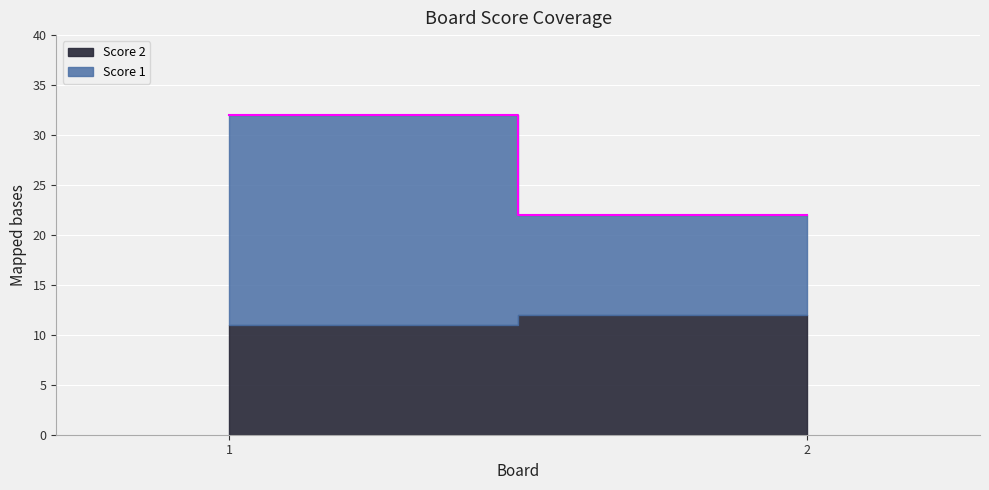

Which series has the largest total across all categories?

Score 1